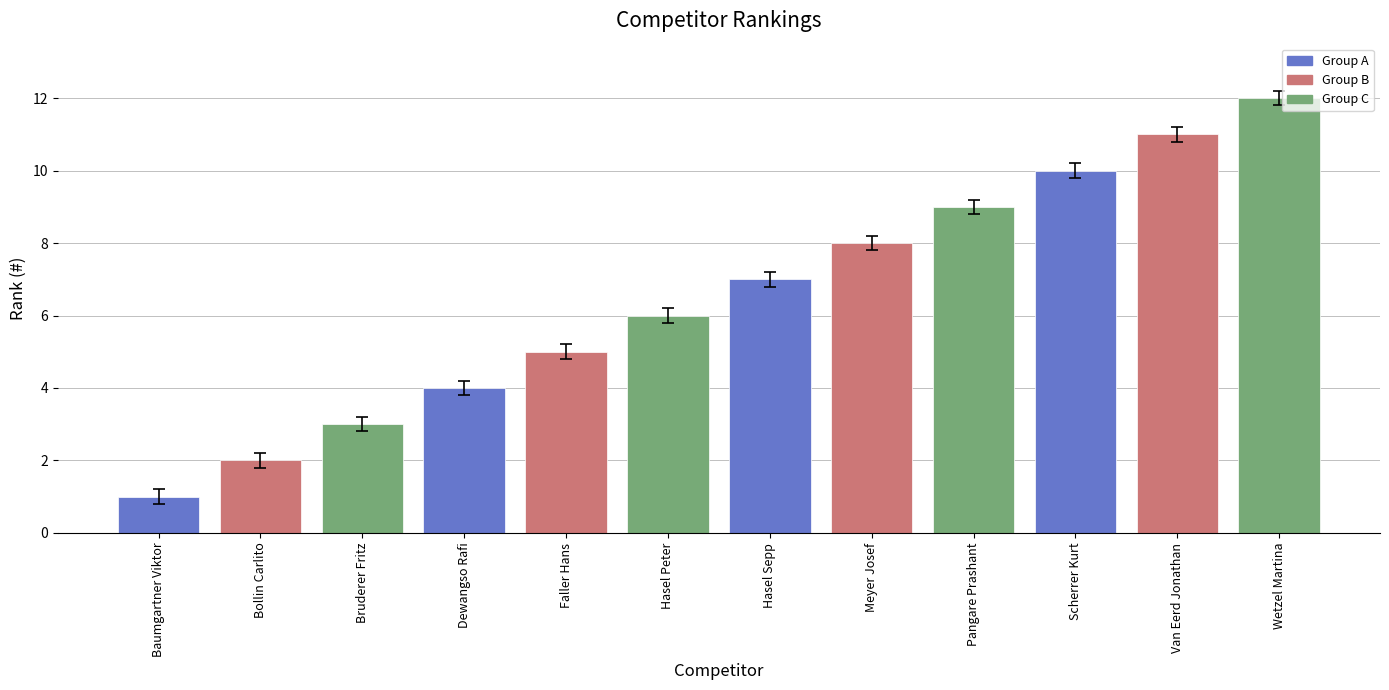

What is the change in value from Bollin Carlito to Faller Hans?

+3